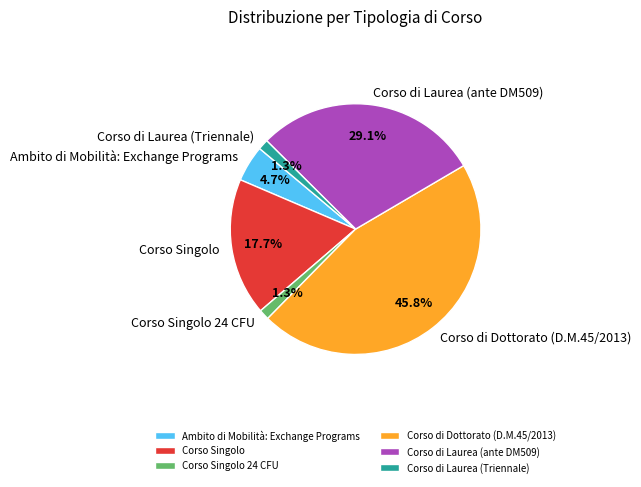

How many segments does this pie chart have?

6